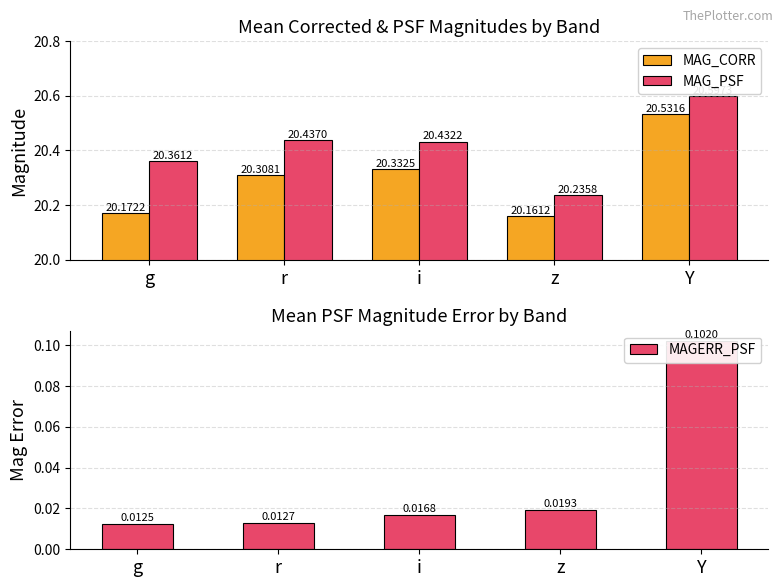

At which category is the sum across all series the highest?

Y